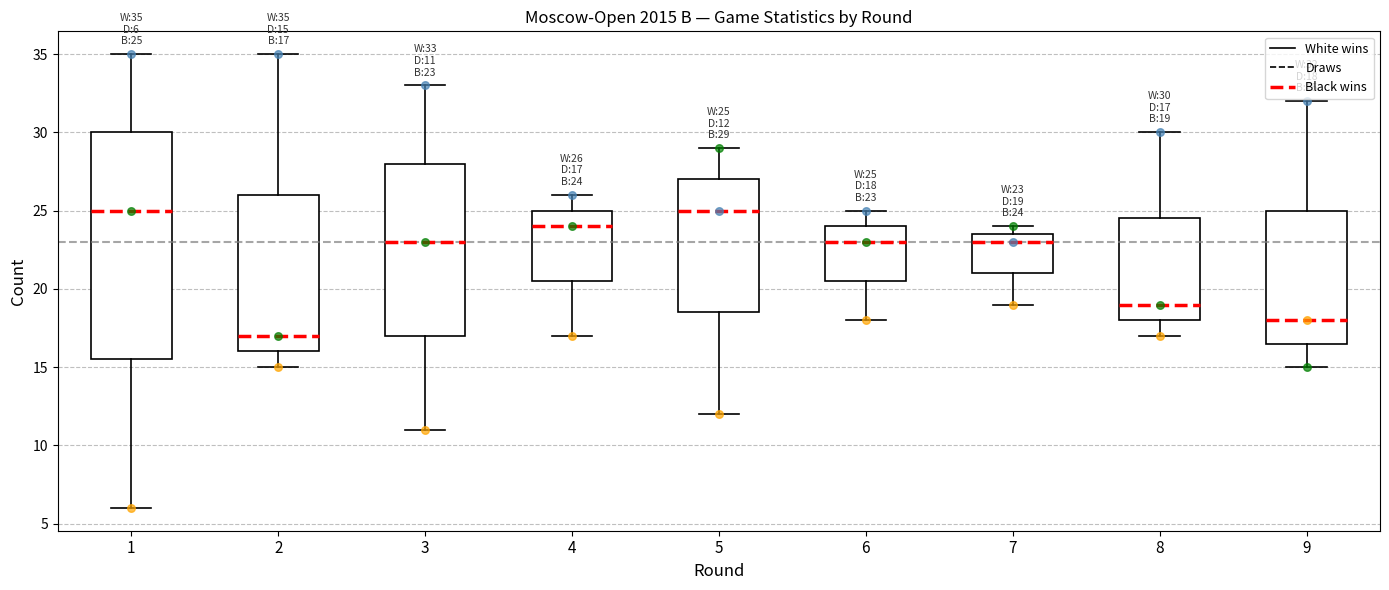

Which box is the tallest, from its lower edge to its upper edge?

1